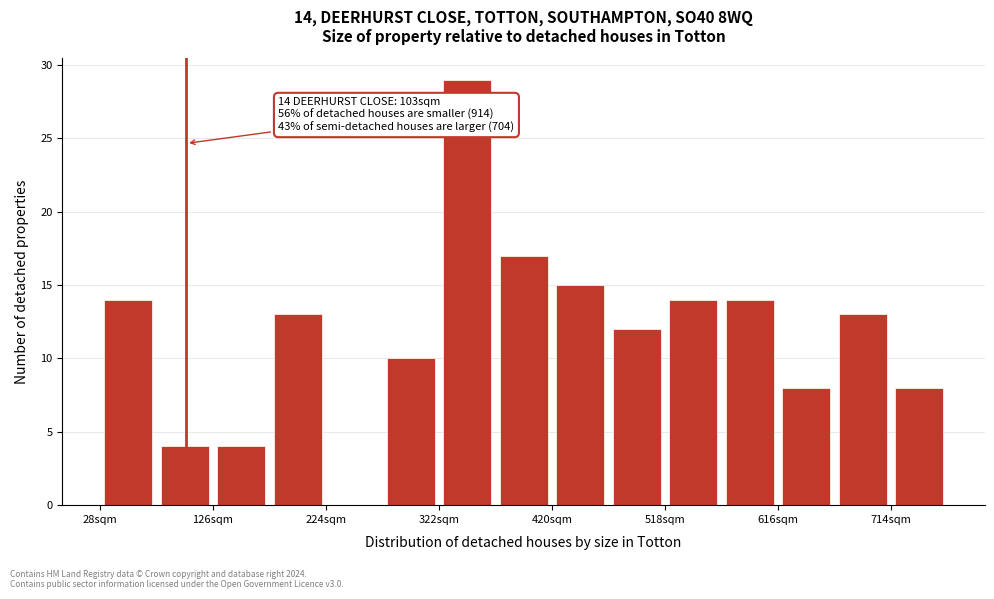

Over which range of the x-axis is the bar tallest?

320 to 370